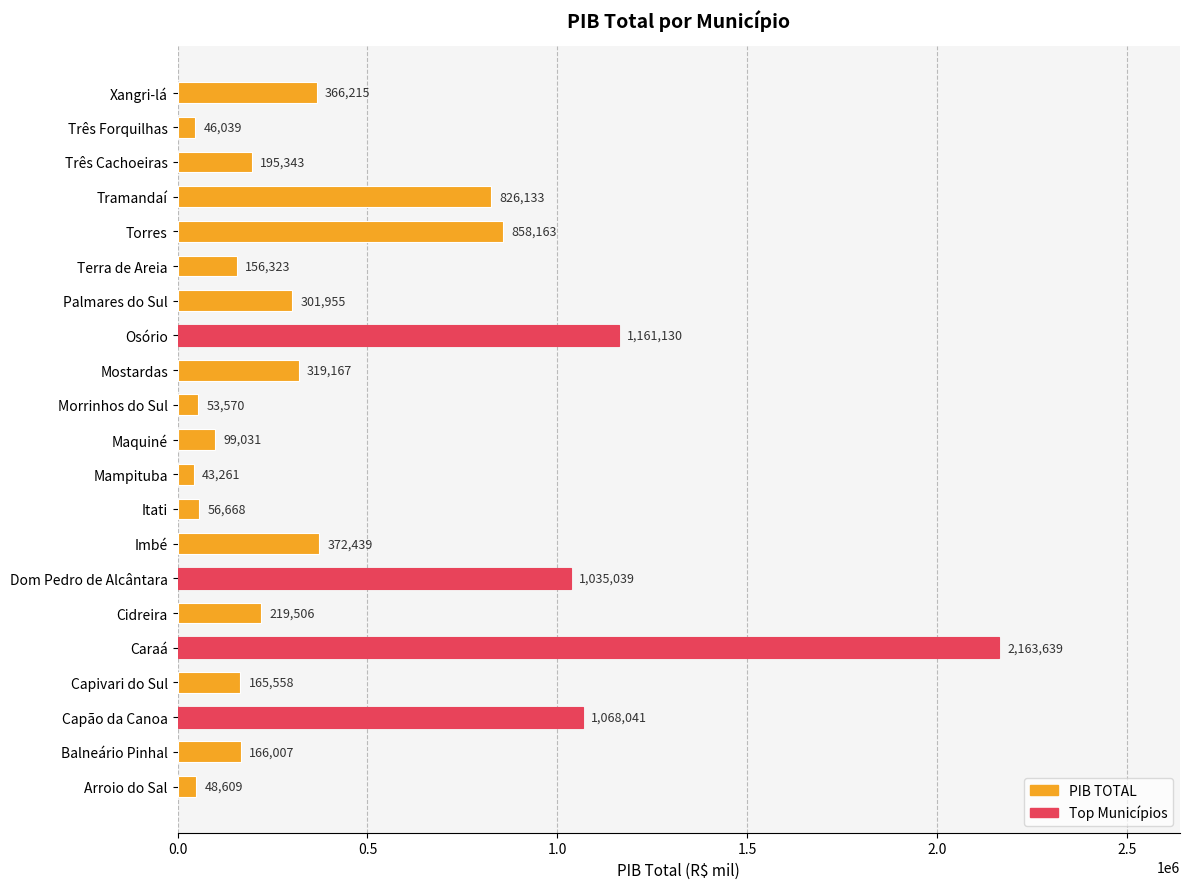

The chart shows a value of 1068041.0 at Capão da Canoa. True or false?

True